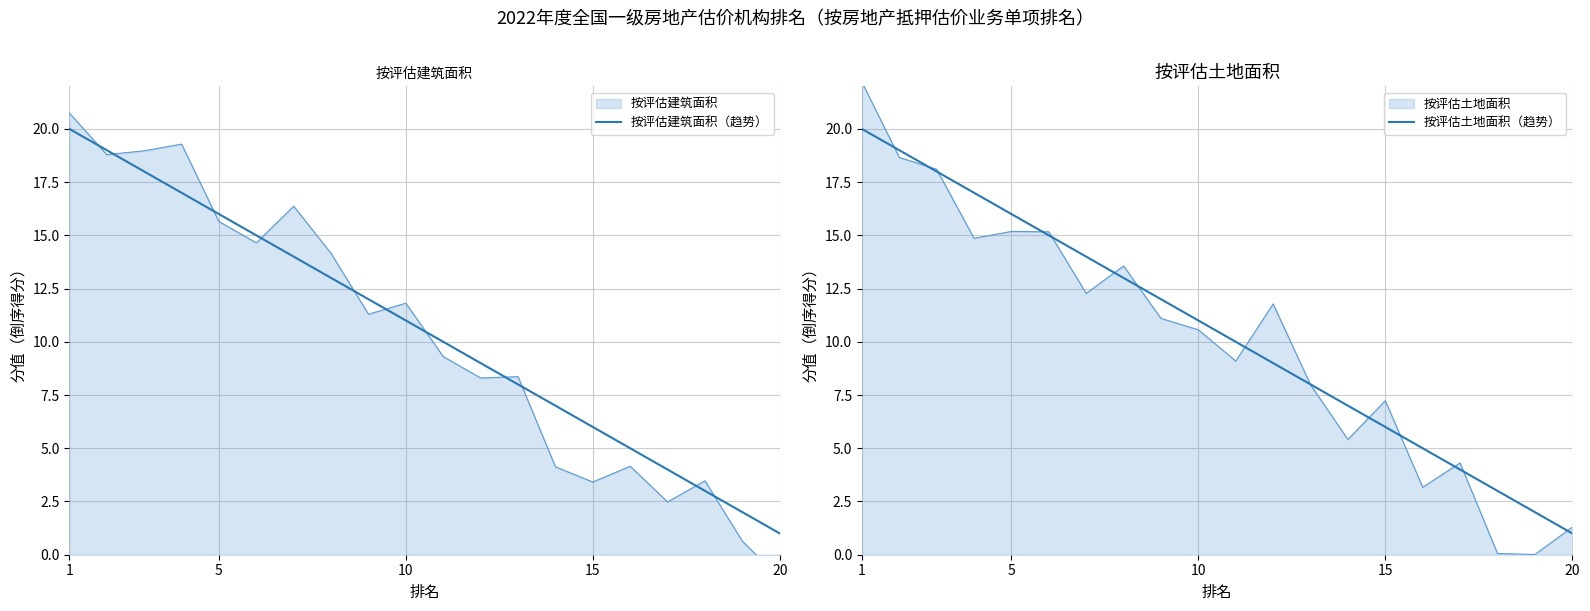

What is the maximum value for 按评估建筑面积（趋势）?

20